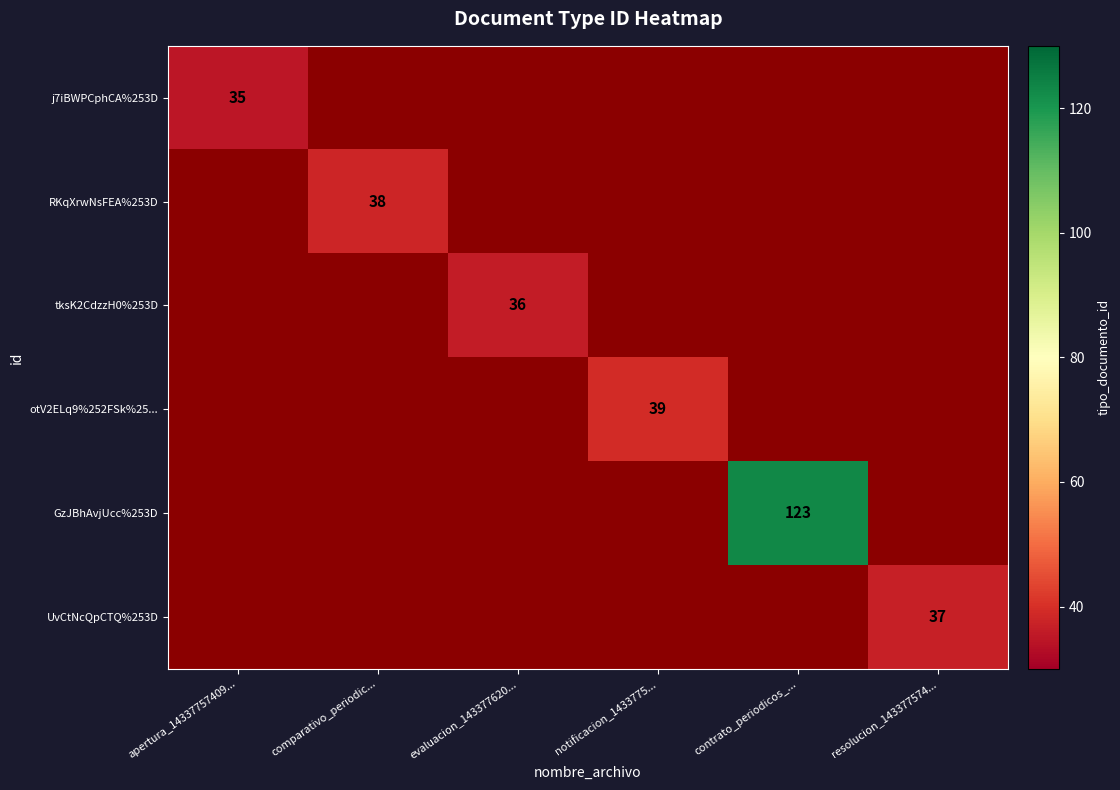

What is the greatest value displayed?

123.0